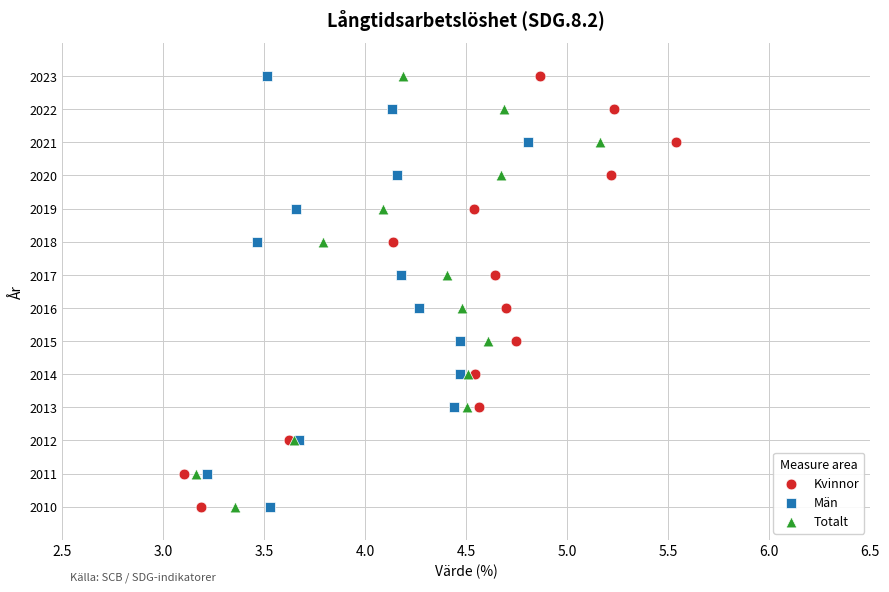

What are all the series names shown in the legend?

Kvinnor, Män, Totalt